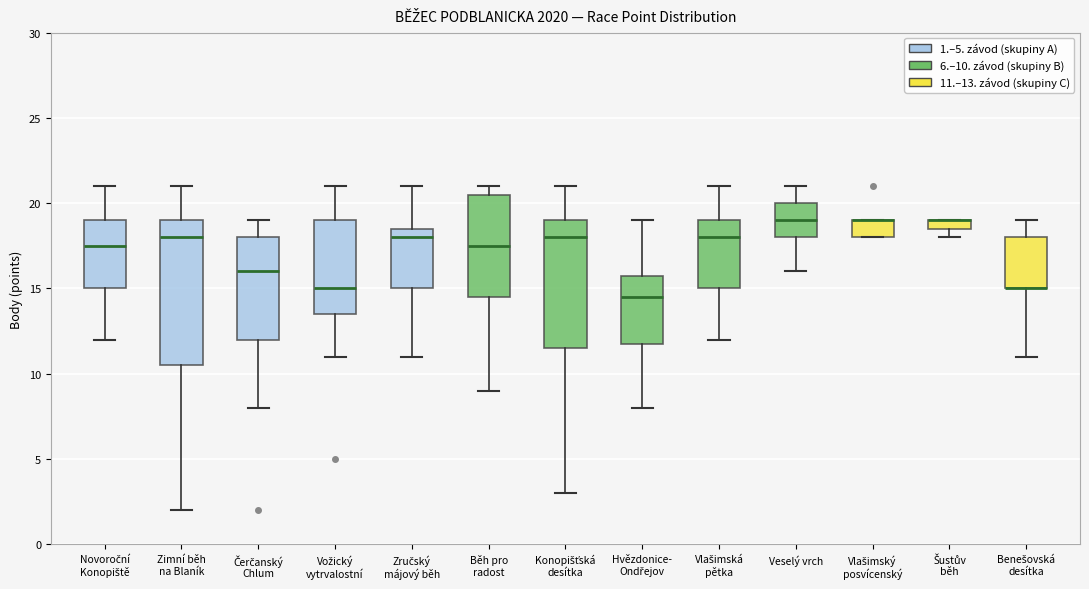

Comparing the boxes themselves (not the whiskers), which one is the tallest?

Zimní běh na Blaník